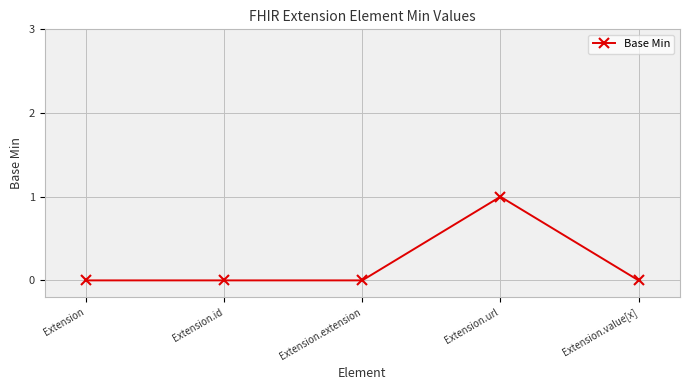

The chart shows a value of 0 at Extension.id. True or false?

True